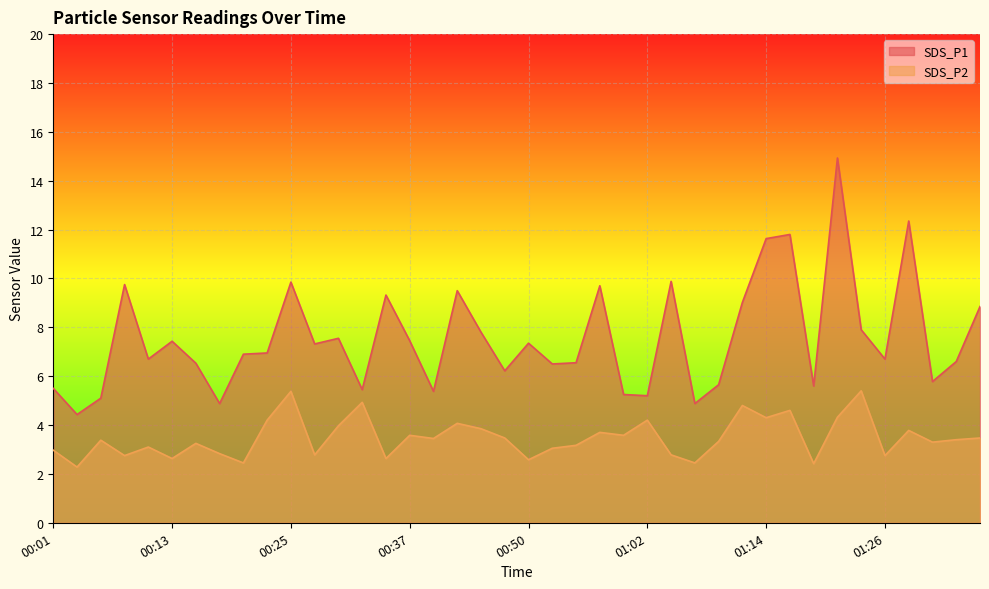

What is the minimum value shown in the chart?

2.3